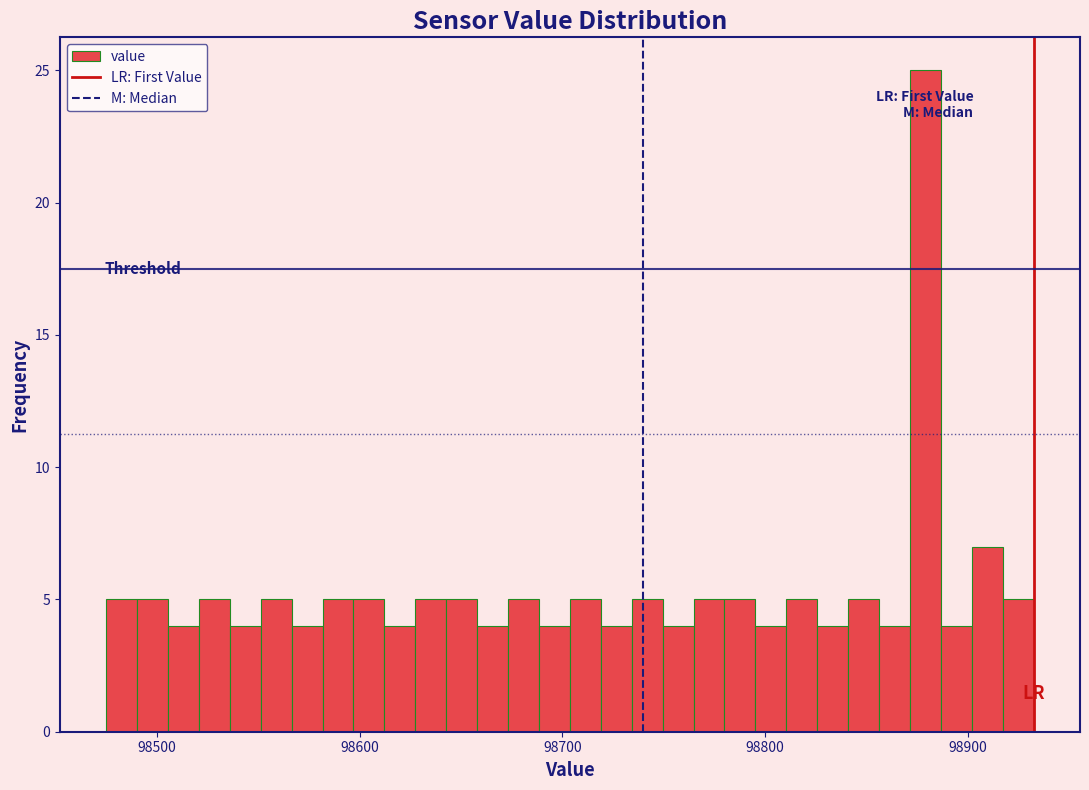

Around what value on the x-axis is the tallest bar? Give the approximate position of its centre, as read against the axis.

98880